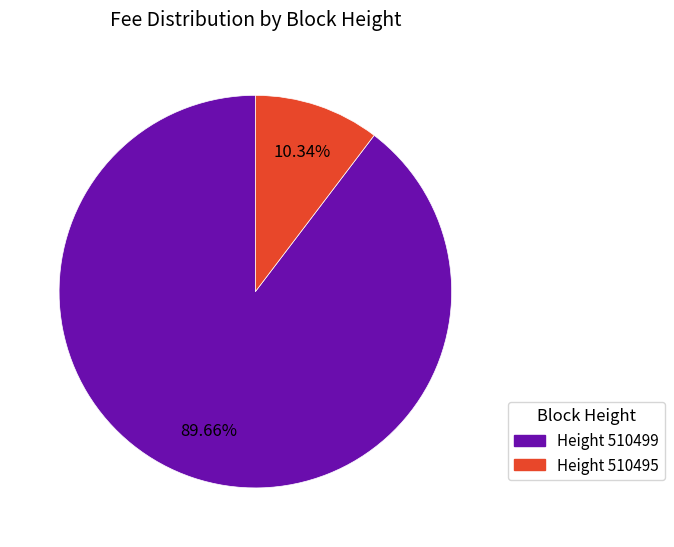

Is there a majority slice in this chart?

Yes